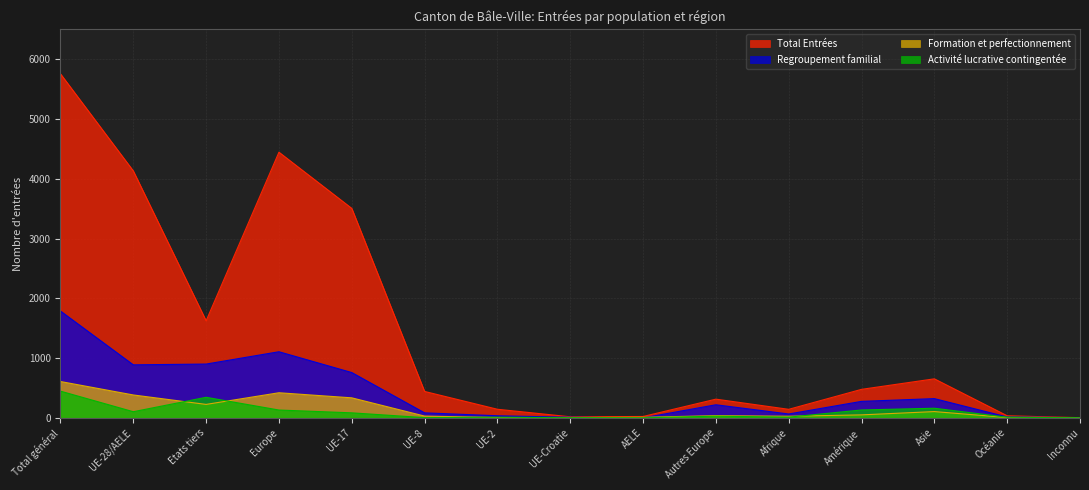

True or false: Activité lucrative contingentée has a value of 28 at Autres Europe.

True